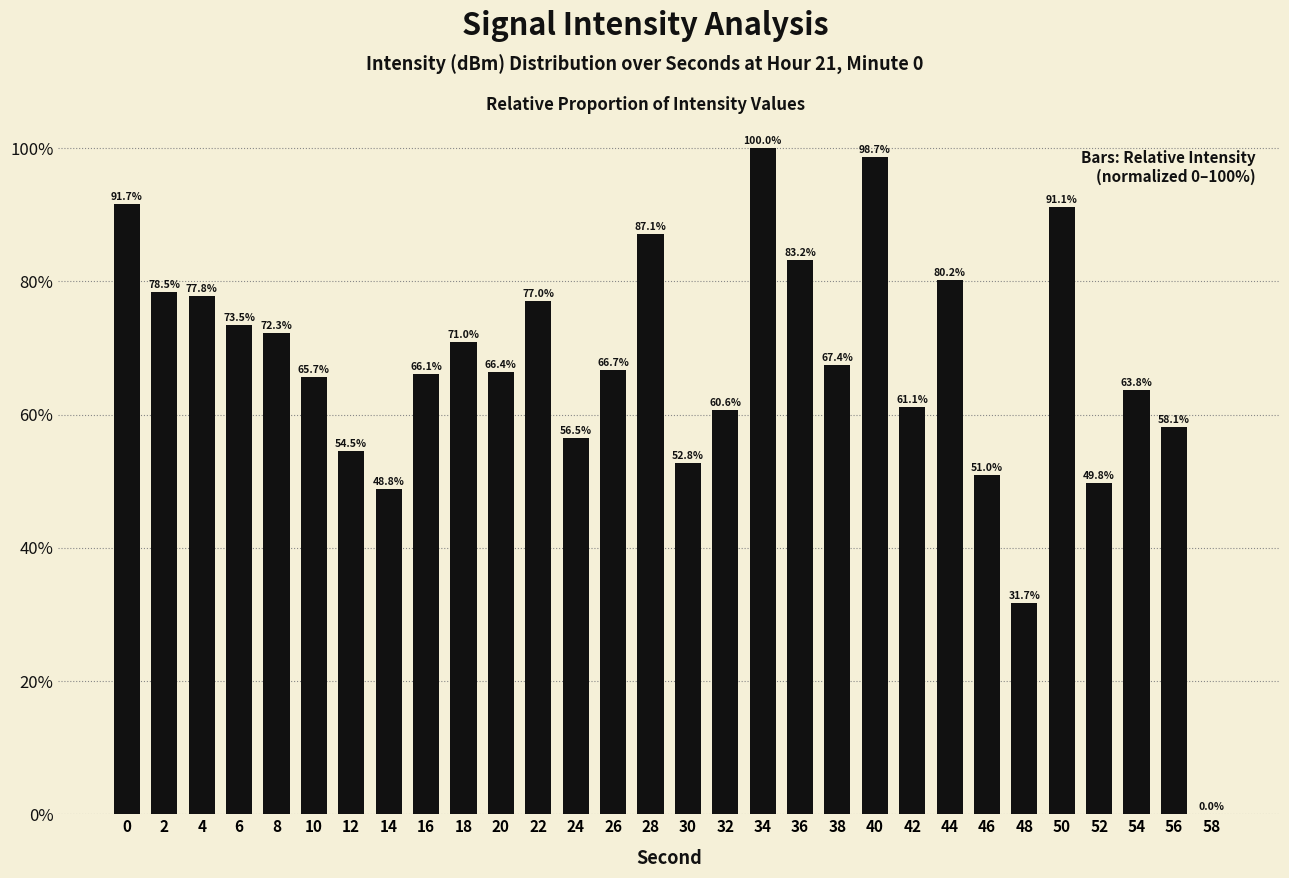

What is the ratio of the value at 56 to the value at 16?

0.9